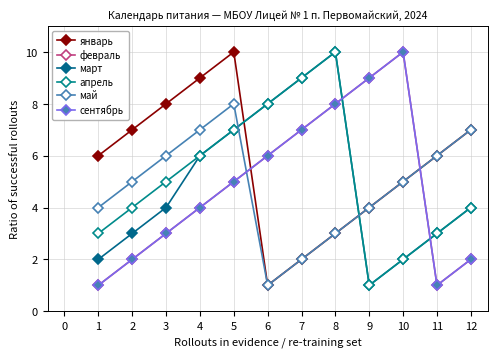

At 11, list the series in order from smallest to largest.

февраль, сентябрь, март, апрель, январь, май